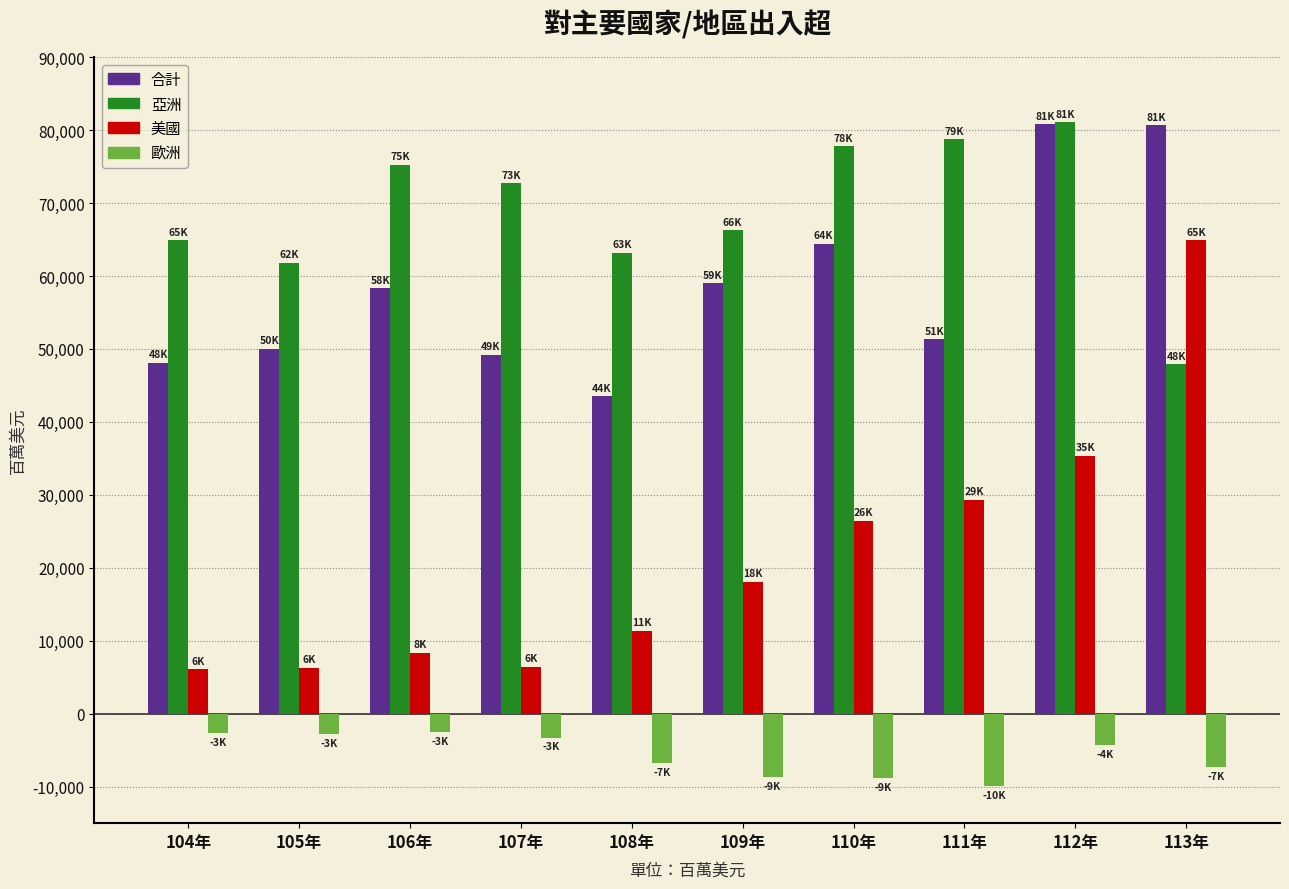

The value of 亞洲 at 112年 is 81068.0. True or false?

True